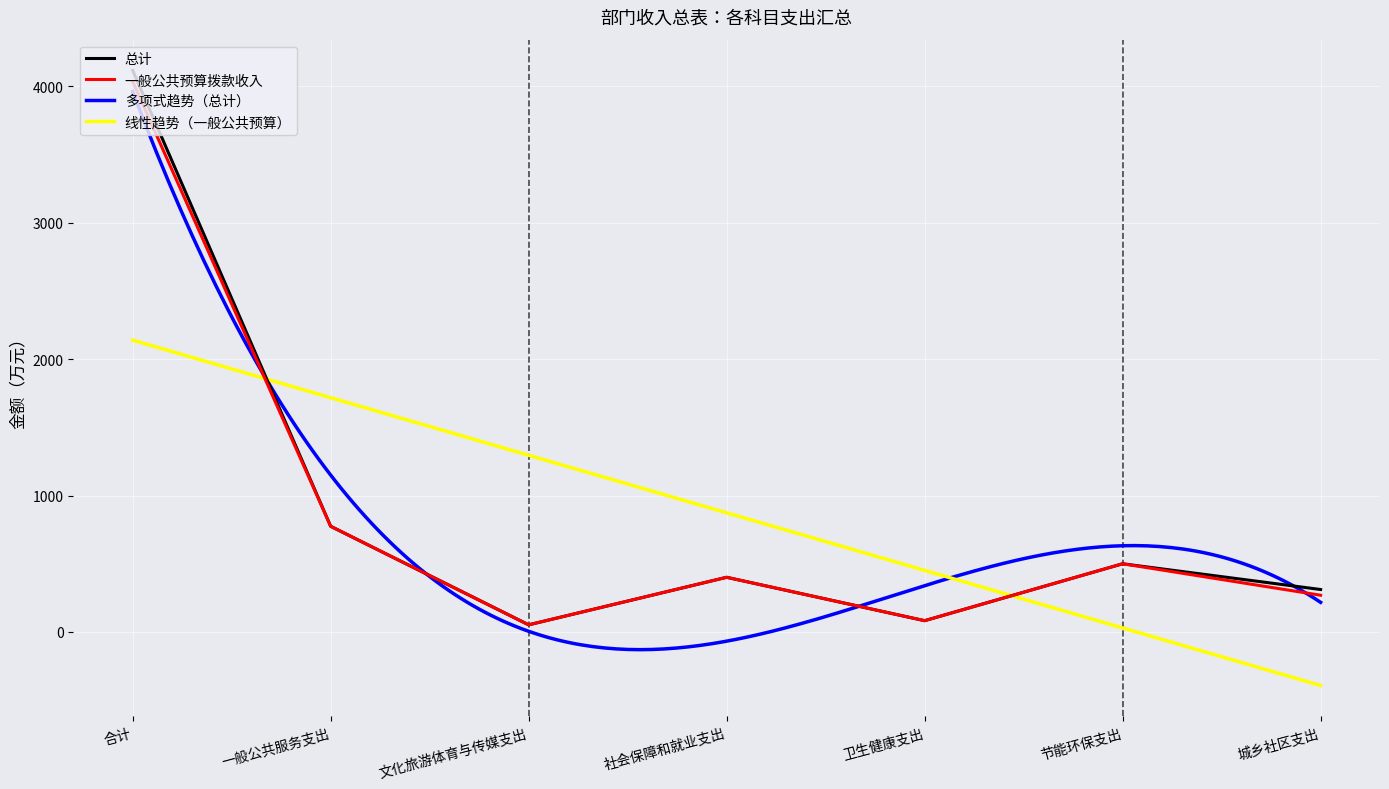

True or false: 一般公共预算拨款收入 and 总计 intersect in this chart.

False